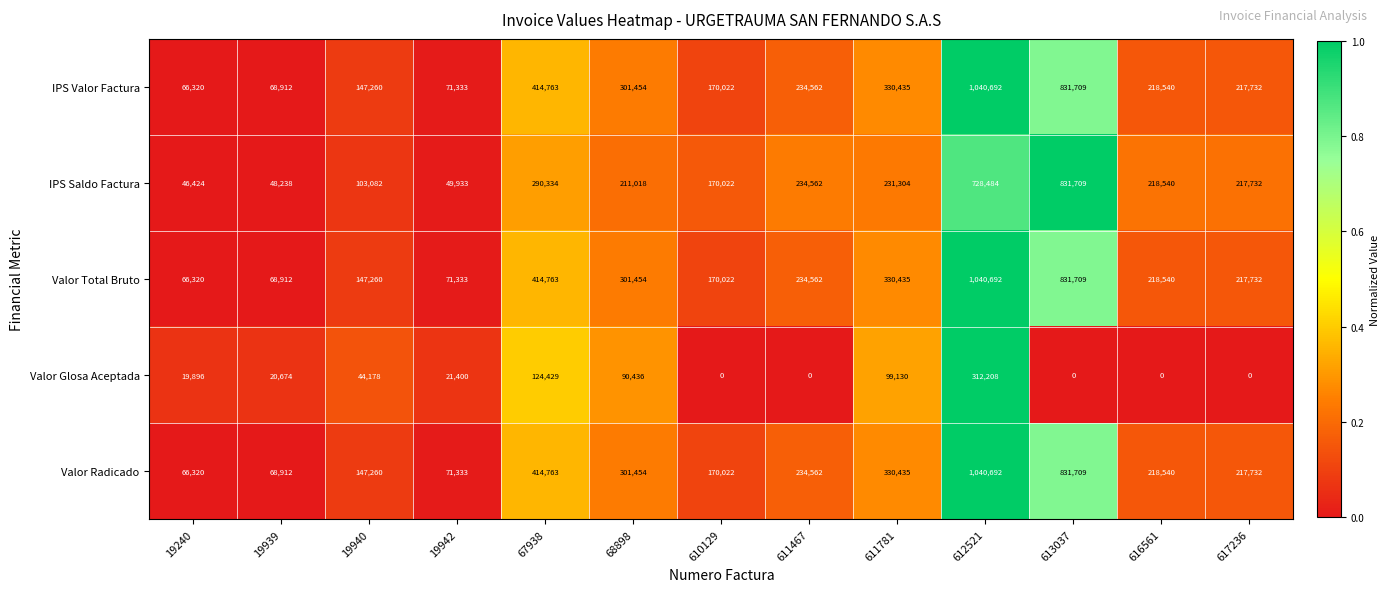

What is the sum of all Valor Radicado values?

4113734